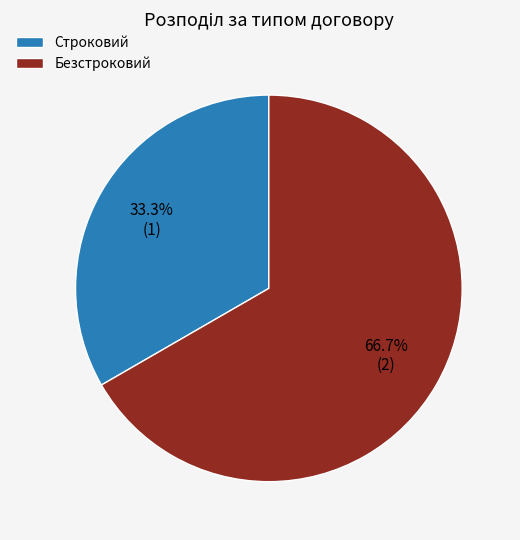

To the nearest percent, what is the combined percentage of Безстроковий and Строковий?

100%